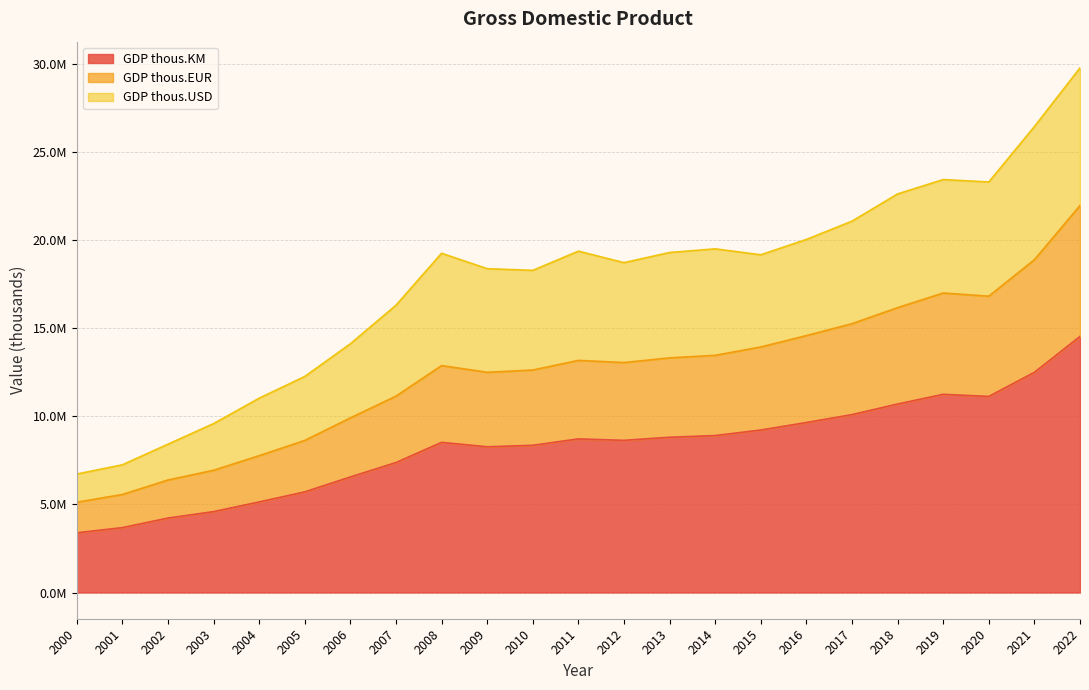

At which category is the sum across all series the highest?

2022